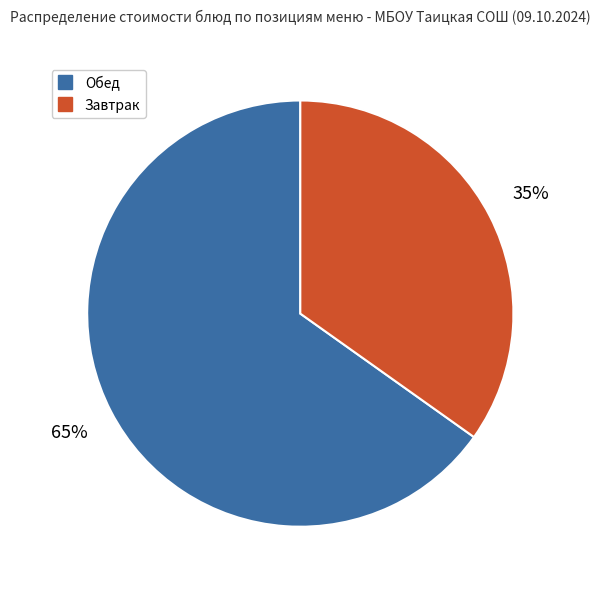

How many segments does this pie chart have?

2